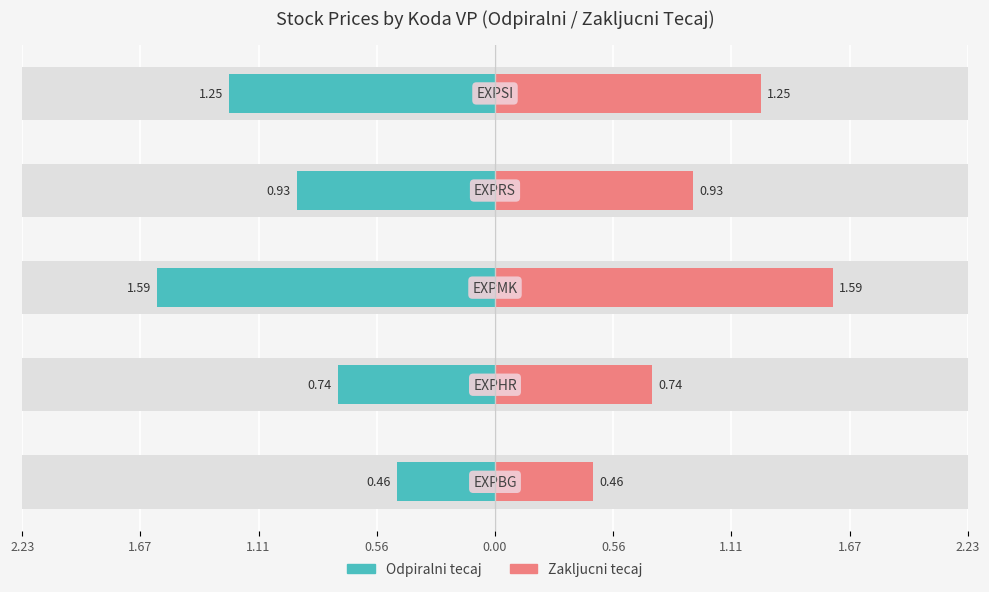

Rank the series by their maximum value, from lowest to highest.

Odpiralni tecaj, Zakljucni tecaj